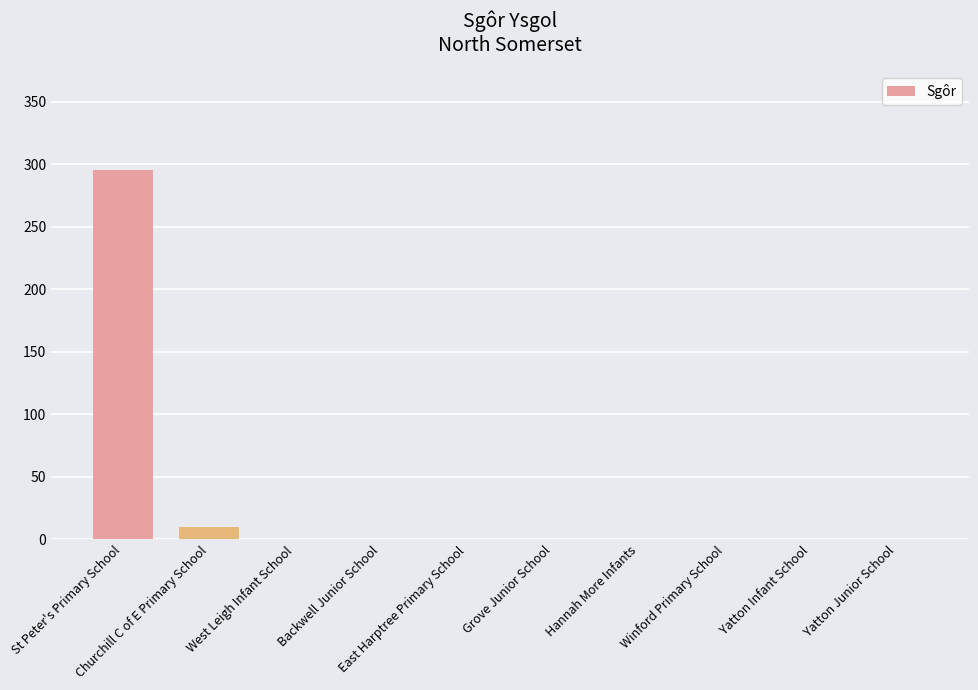

What is the sum of all values?

305